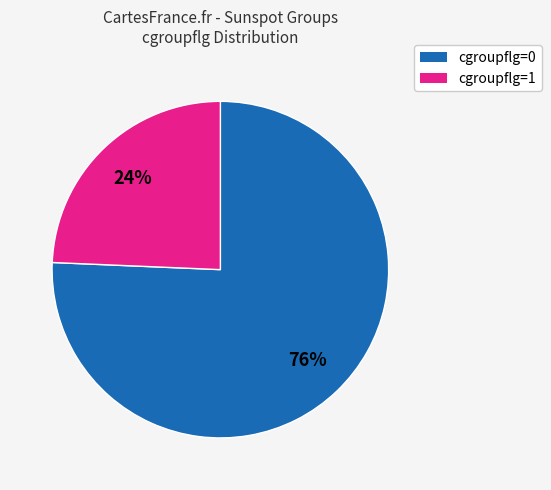

How many segments does this pie chart have?

2